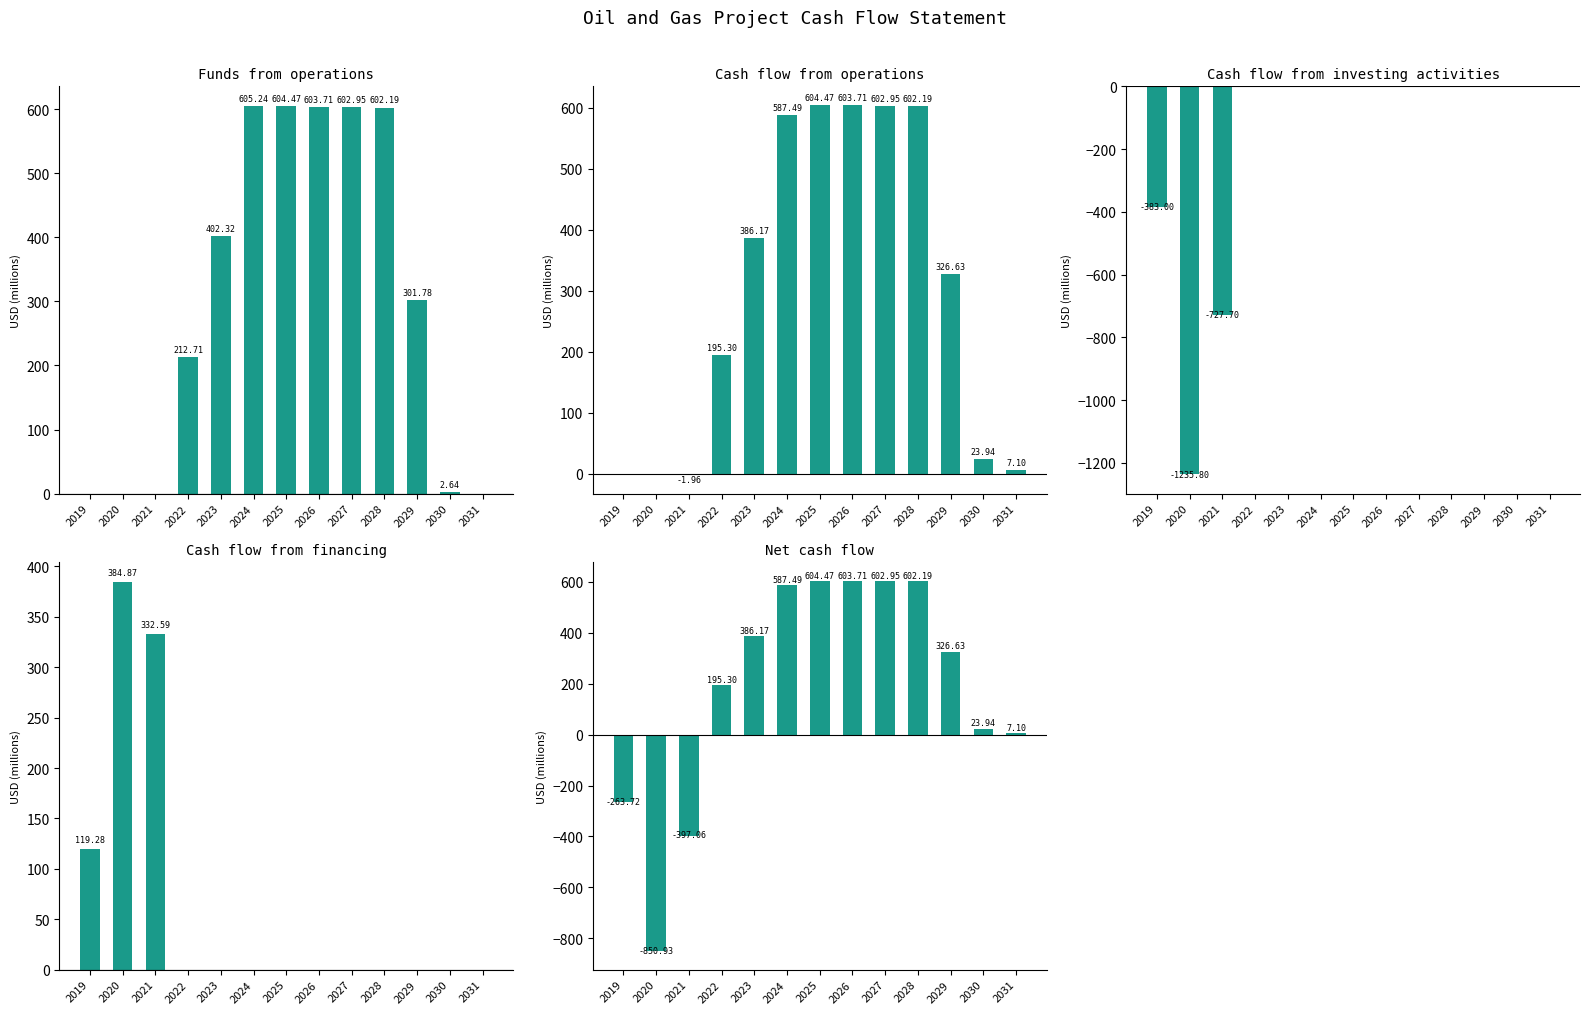

What is the difference between the maximum and minimum values in the Funds from operations series?

605.2